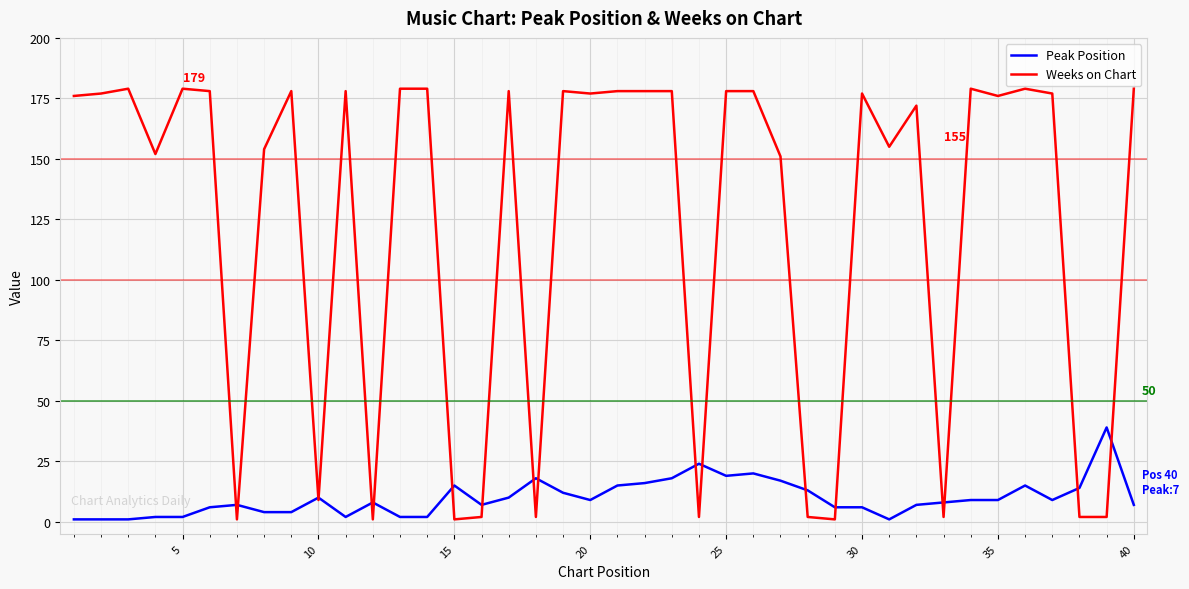

List the series in order of their peak value, highest first.

Weeks on Chart, Peak Position